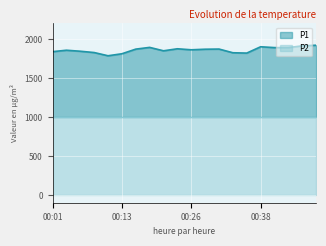

What is the smallest value displayed?

1785.4